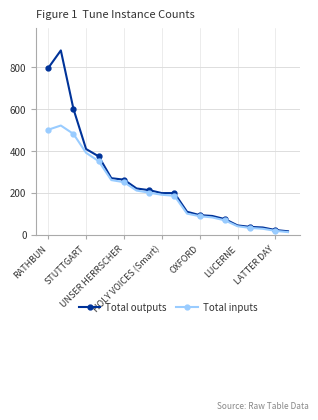

Which series has the largest total across all categories?

Total outputs